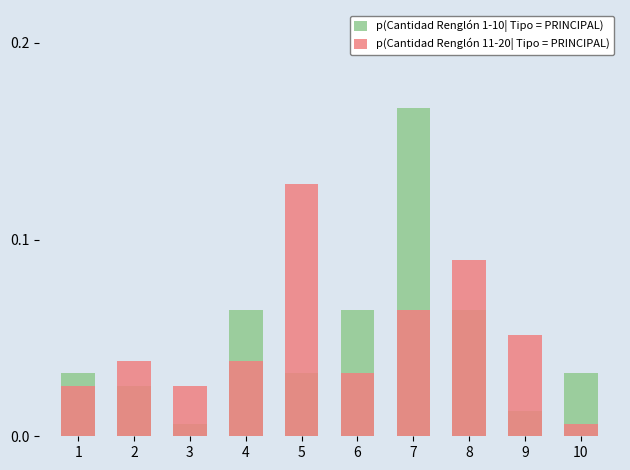

What are all the series names shown in the legend?

p(Cantidad Renglón 1-10| Tipo = PRINCIPAL), p(Cantidad Renglón 11-20| Tipo = PRINCIPAL)